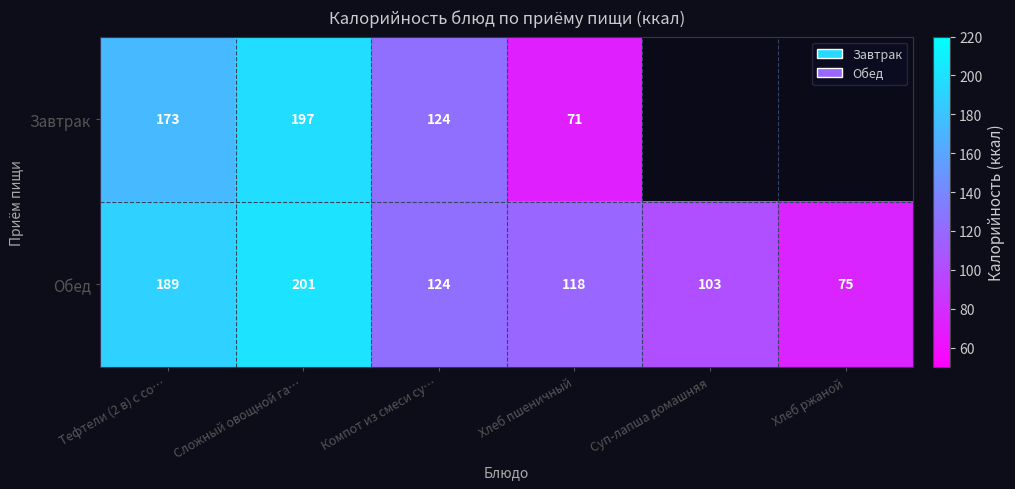

The value of Обед at Тефтели (2 в) с со… is 132. True or false?

False